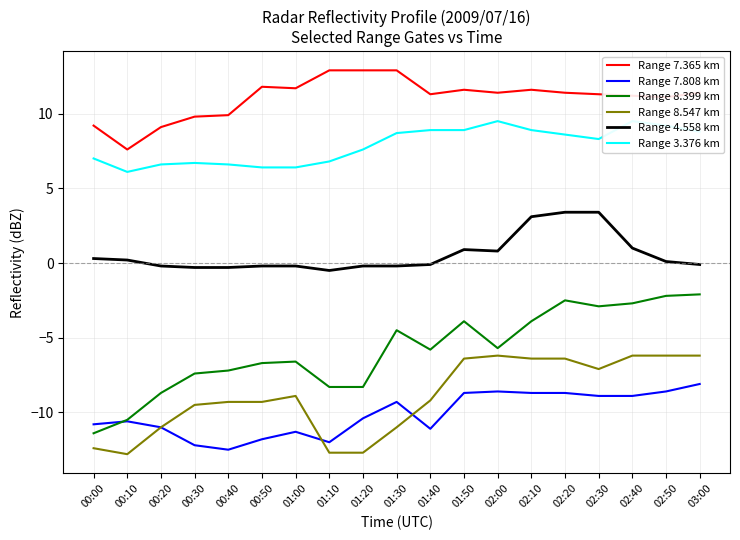

Rank the series by their maximum value, from highest to lowest.

Range 7.365 km, Range 3.376 km, Range 4.558 km, Range 8.399 km, Range 8.547 km, Range 7.808 km